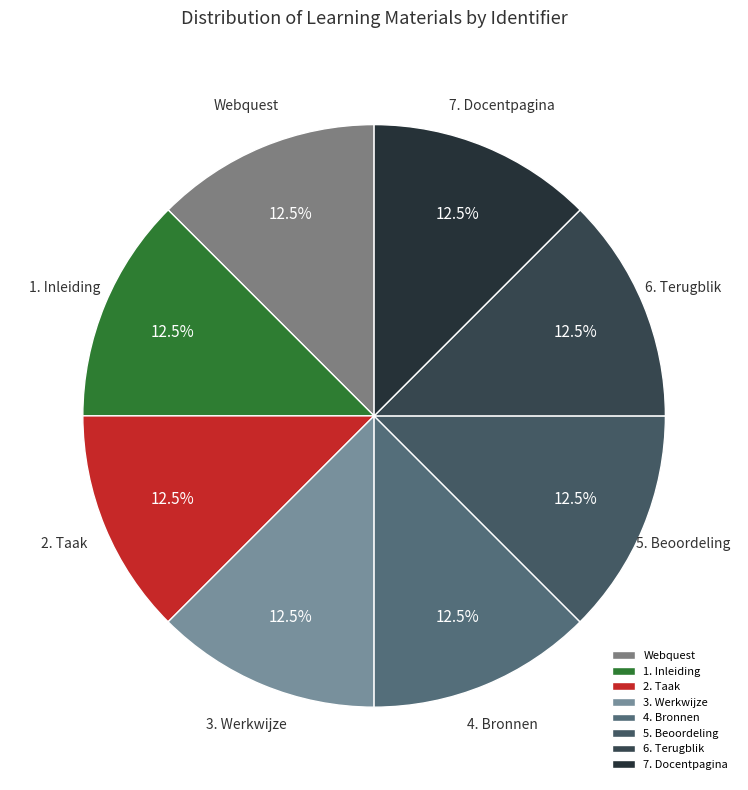

What is the ratio of the value at 3. Werkwijze to the value at 1. Inleiding?

1.0